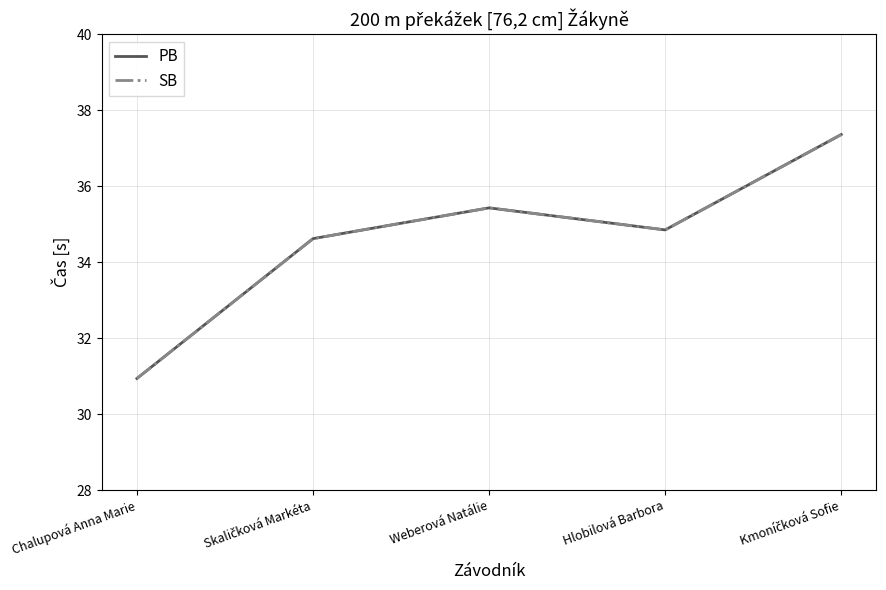

Is this an area chart (filled region under the line)?

No